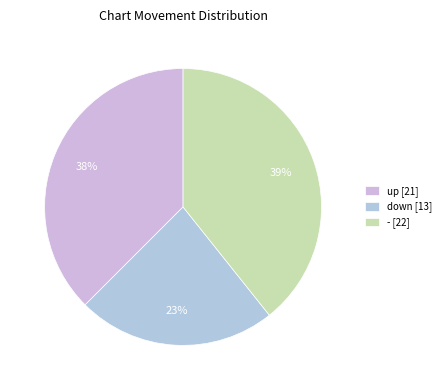

How many slices are in this pie chart?

3